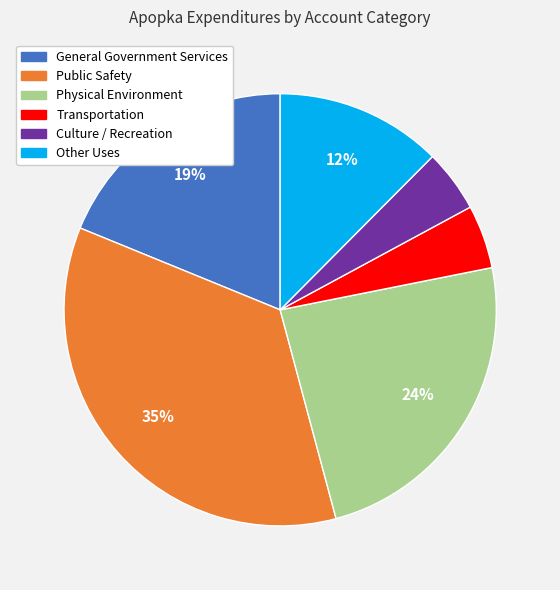

Which category has the biggest portion of the pie?

Public Safety